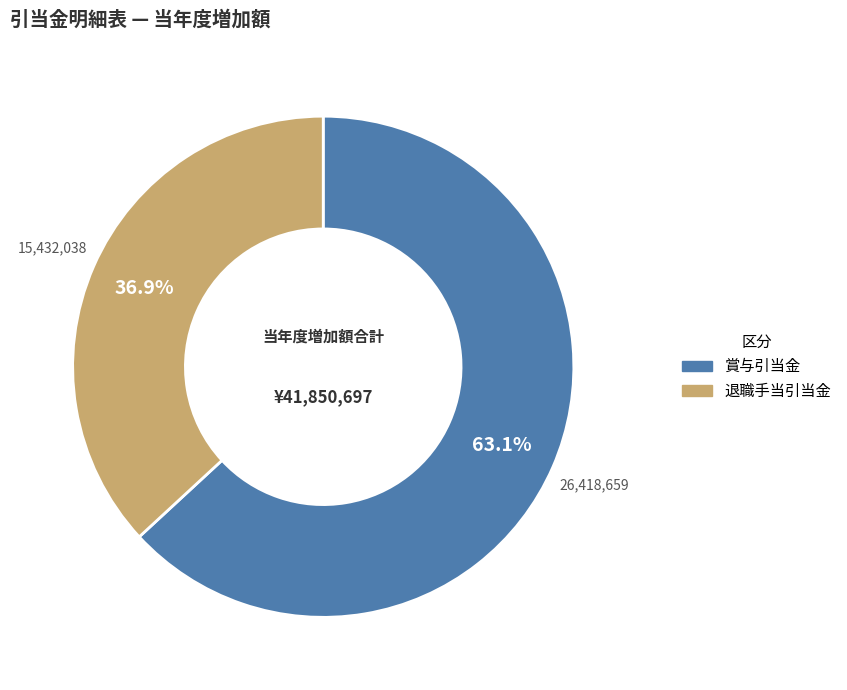

Is there a majority slice in this chart?

Yes